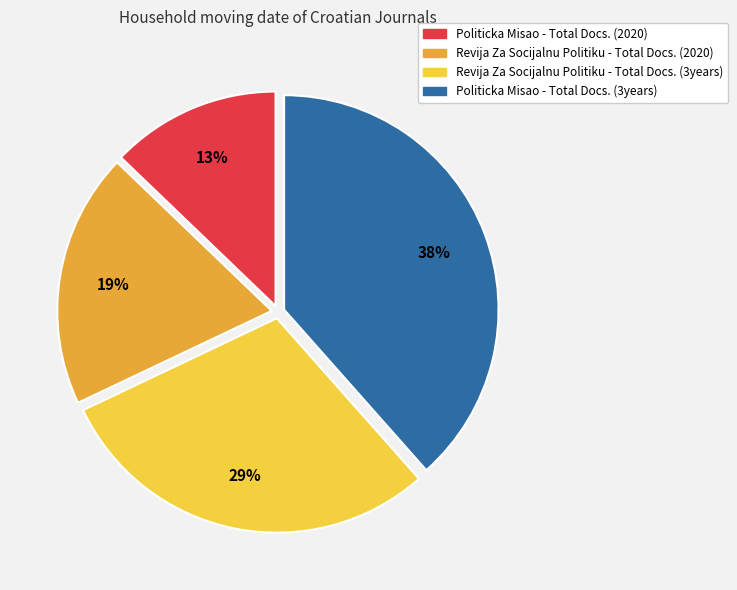

Does any single category account for the majority?

No